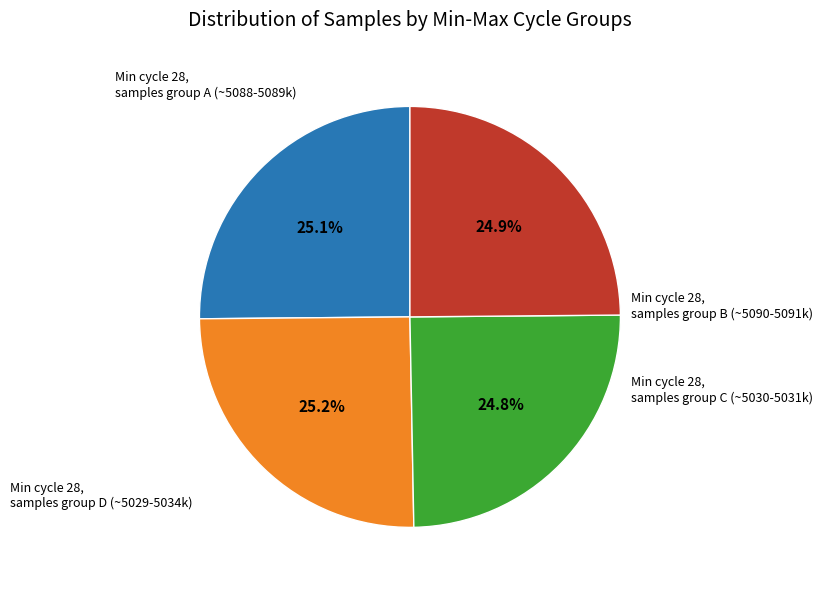

Is there any slice that represents more than half of the pie?

No